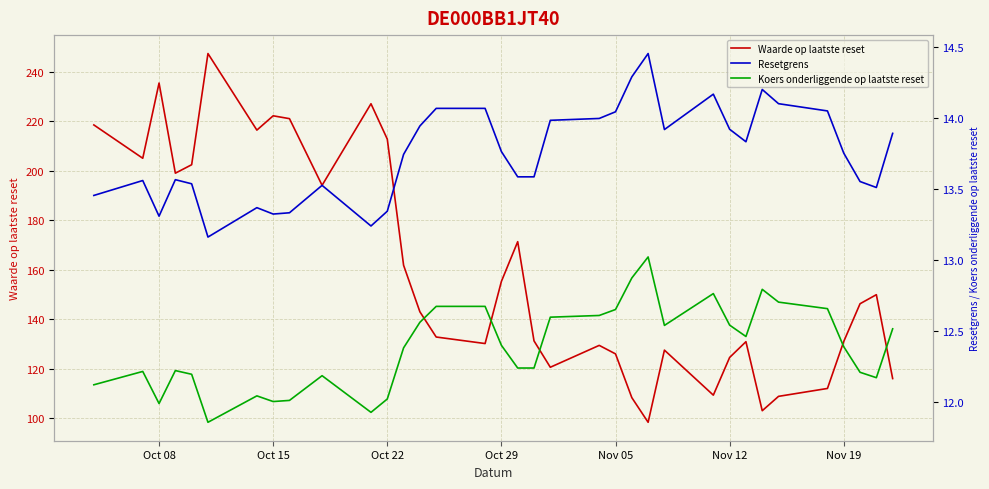

What is the maximum value for Waarde op laatste reset?

247.4